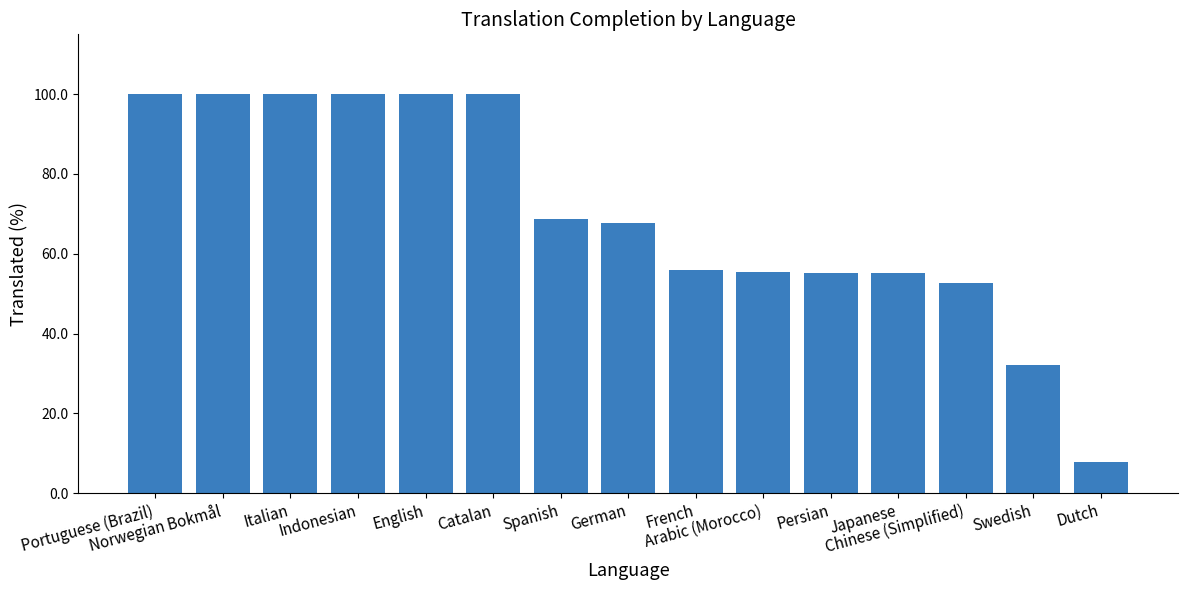

The chart shows a value of 142.5 at English. True or false?

False